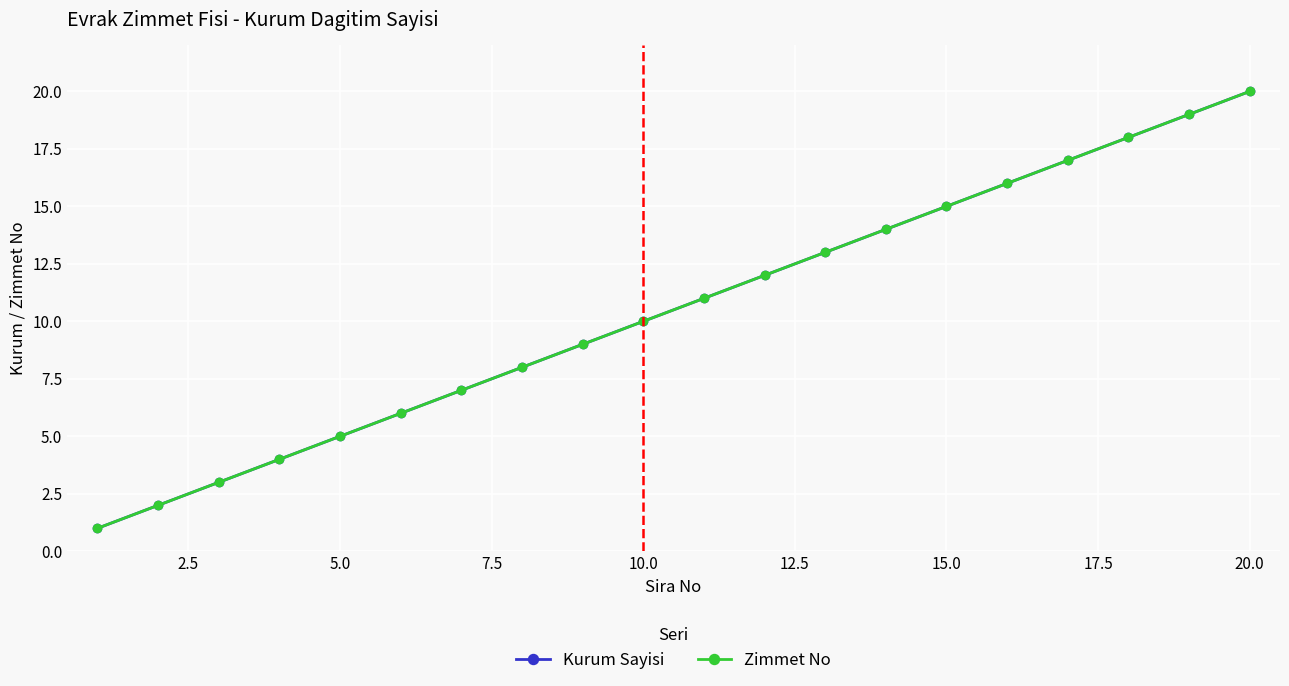

True or false: Kurum Sayisi and Zimmet No cross at least once.

False